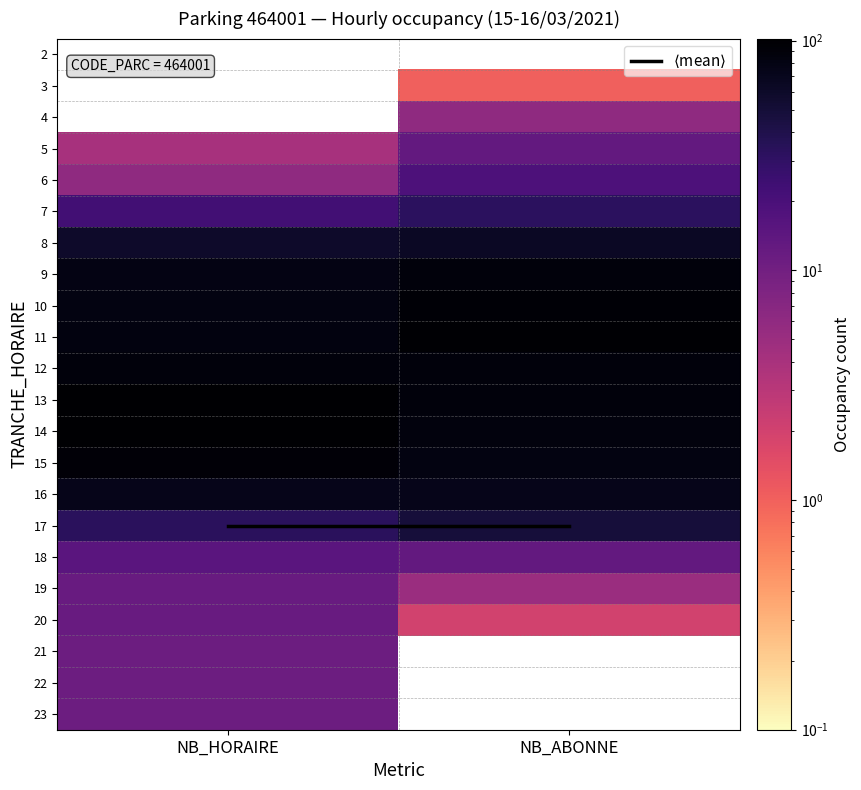

Count the number of categories in the chart.

2